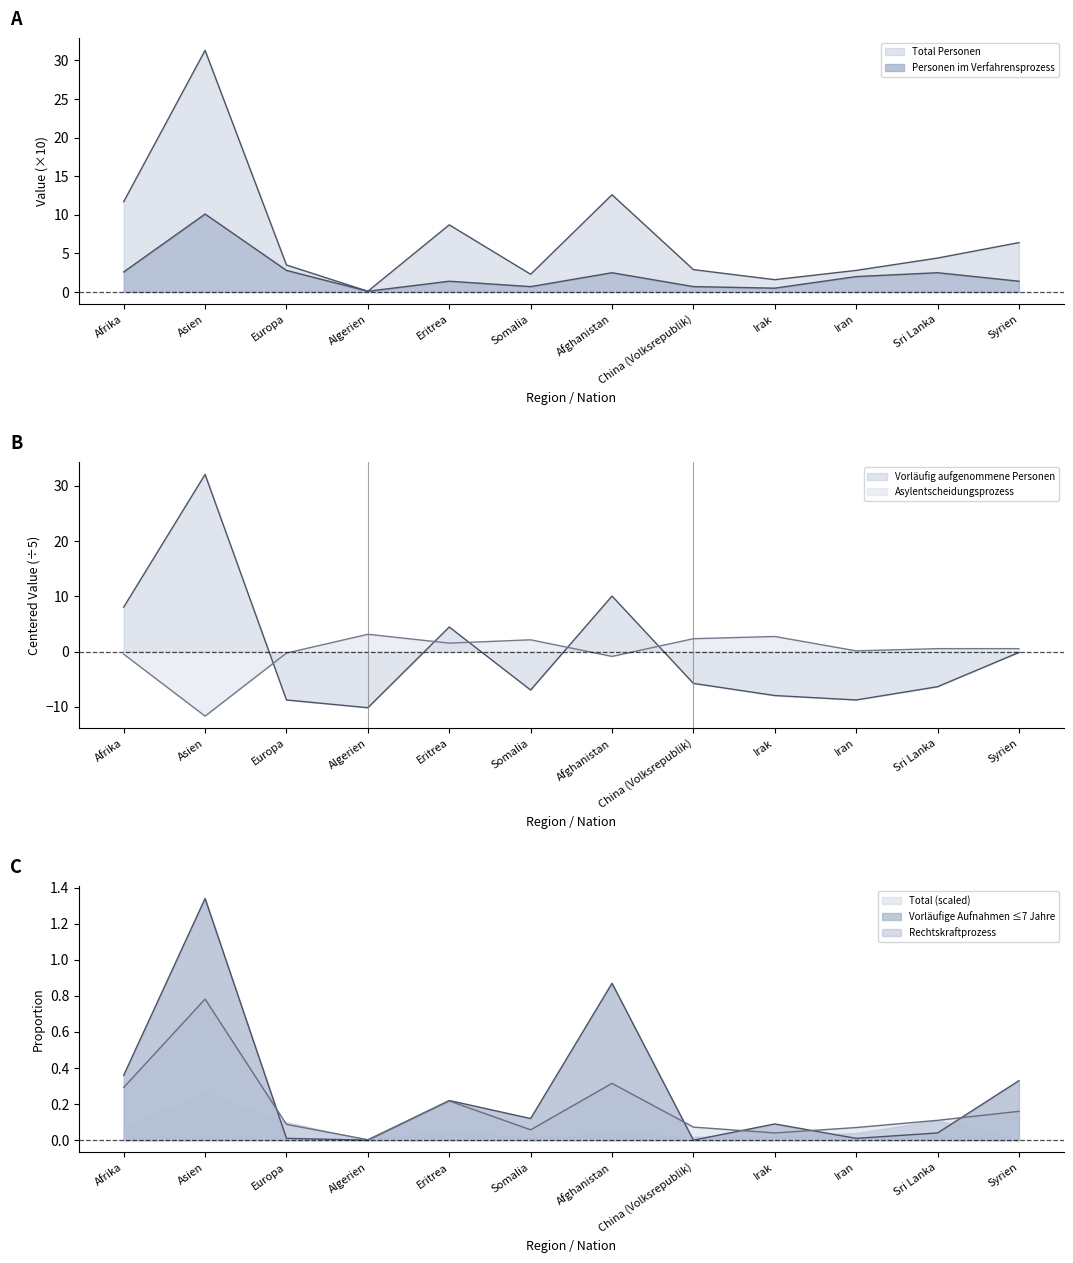

In Total Personen, how many points are higher than both neighbors (excluding endpoints)?

3